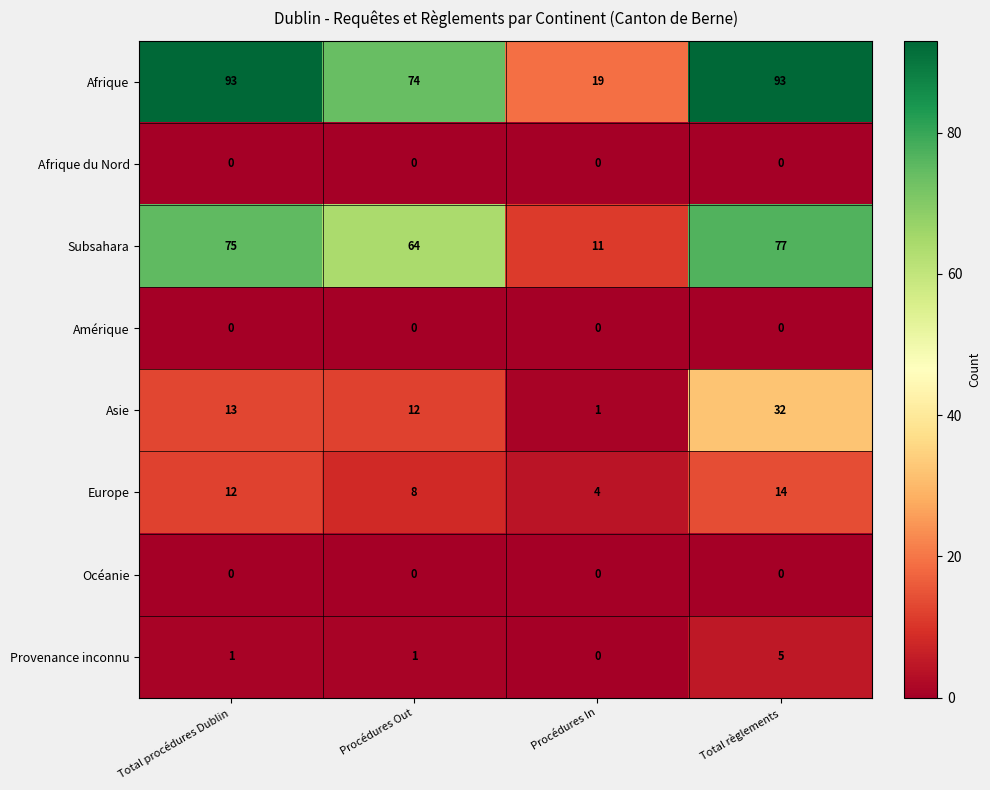

Rank the categories by Europe value from highest to lowest.

Total règlements, Total procédures Dublin, Procédures Out, Procédures In